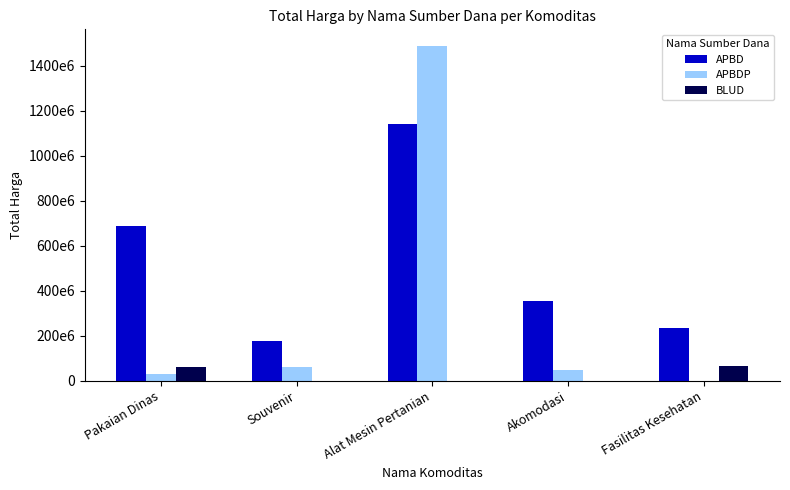

Reading right to left, list all the values displayed in this chart.

APBD: Fasilitas Kesehatan=235337245	Akomodasi=353920000	Alat Mesin Pertanian=1139621780	Souvenir=176100000	Pakaian Dinas=685982000
APBDP: Fasilitas Kesehatan=0	Akomodasi=45550000	Alat Mesin Pertanian=1486800150	Souvenir=59375000	Pakaian Dinas=30293000
BLUD: Fasilitas Kesehatan=66871000	Akomodasi=0	Alat Mesin Pertanian=0	Souvenir=0	Pakaian Dinas=62920000